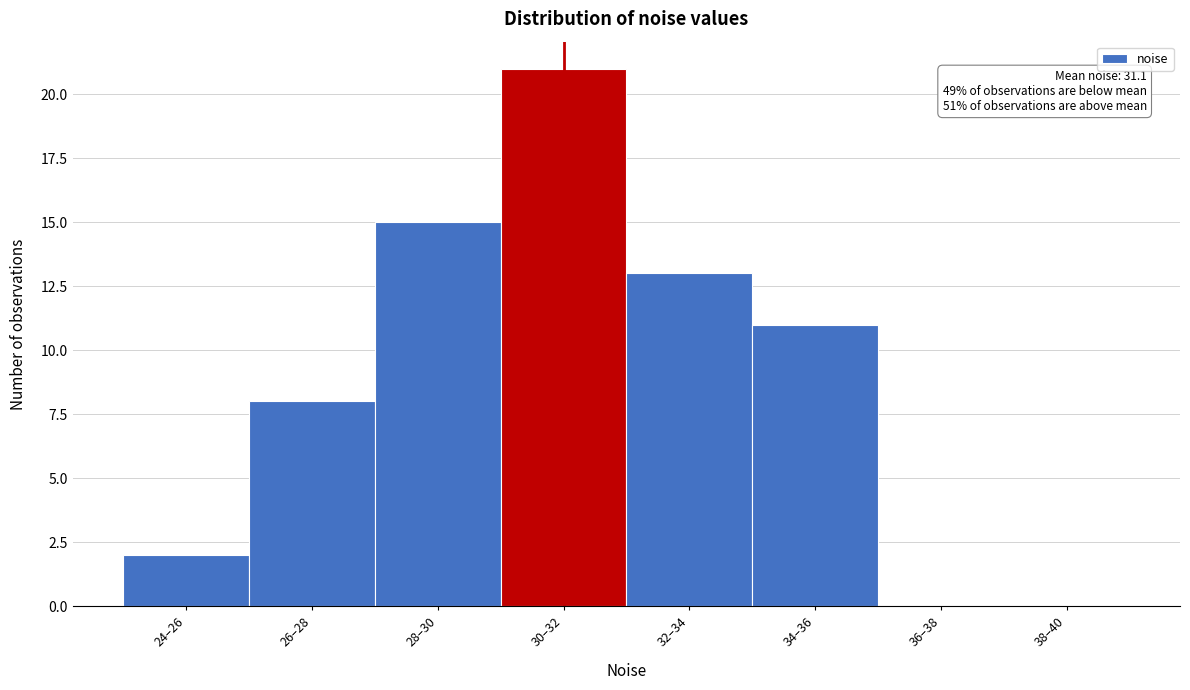

Reading left to right, transcribe all the data shown in this chart.

24–26=2	26–28=8	28–30=15	30–32=21	32–34=13	34–36=11	36–38=0	38–40=0